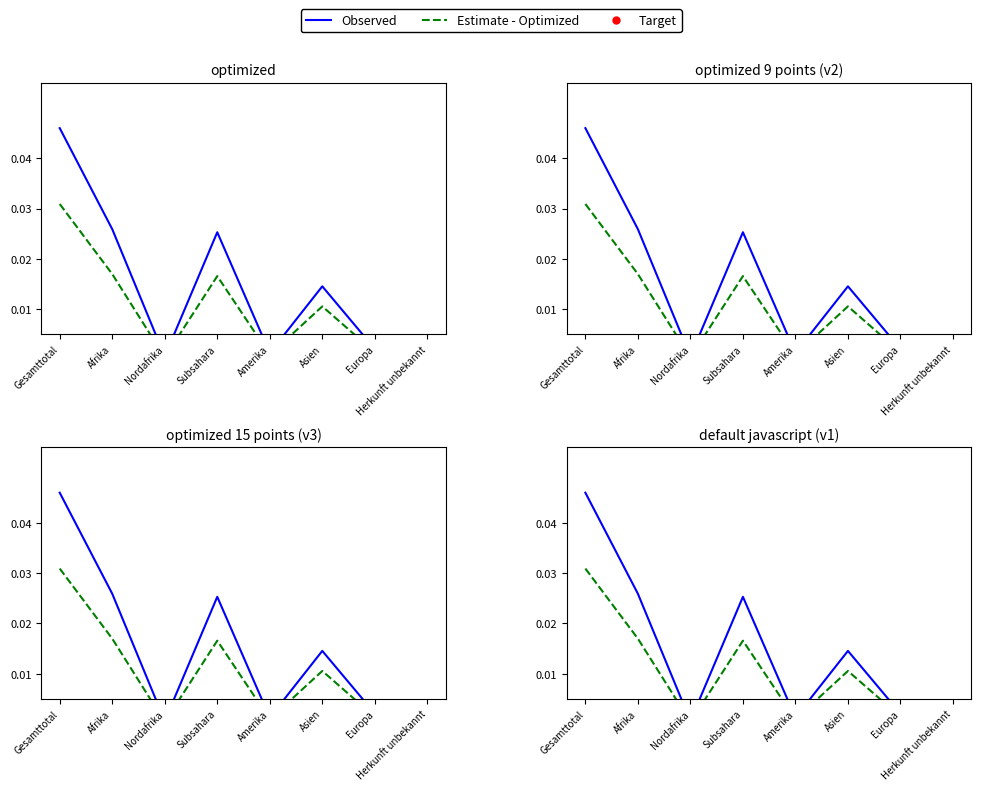

At how many categories does at least one series exceed 0?

8